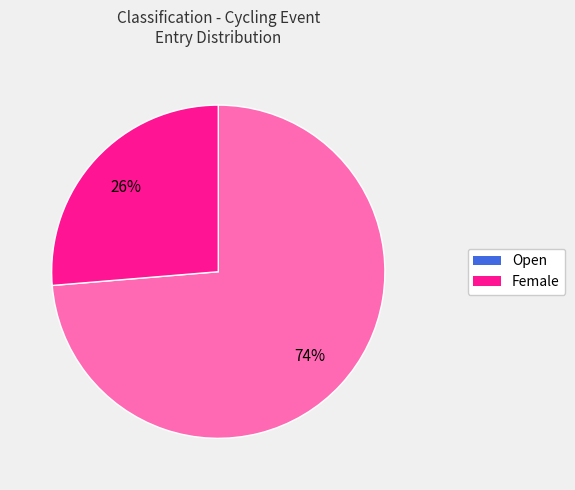

Rank the categories by value from highest to lowest.

Open, Female